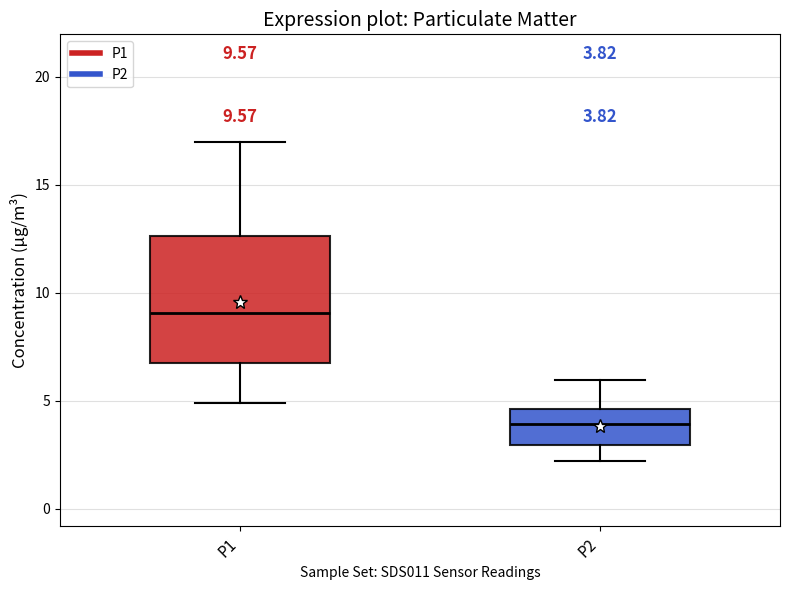

Comparing the boxes themselves (not the whiskers), which one is the tallest?

P1